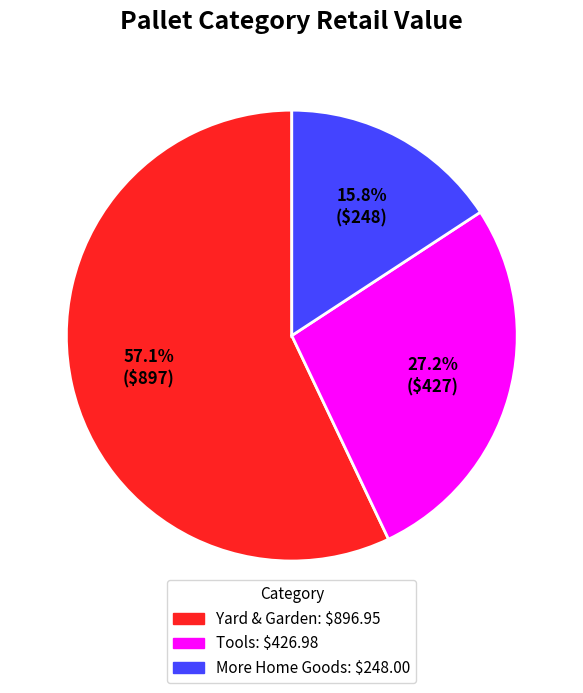

Is there a majority slice in this chart?

Yes